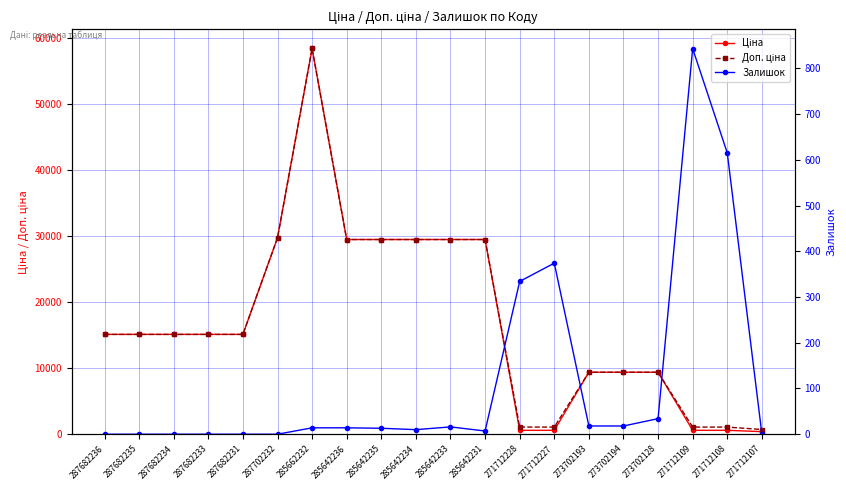

How many values in the Доп. ціна series are below 15120?

8